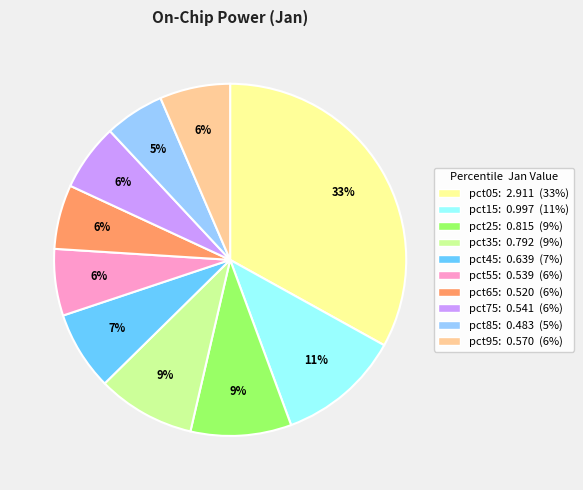

Which slice is the largest?

pct05